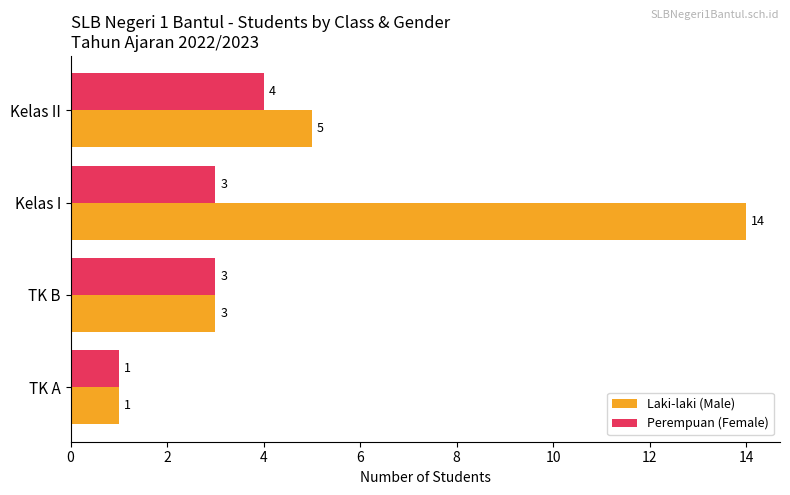

Rank the series at Kelas II from highest to lowest value.

Laki-laki (Male), Perempuan (Female)